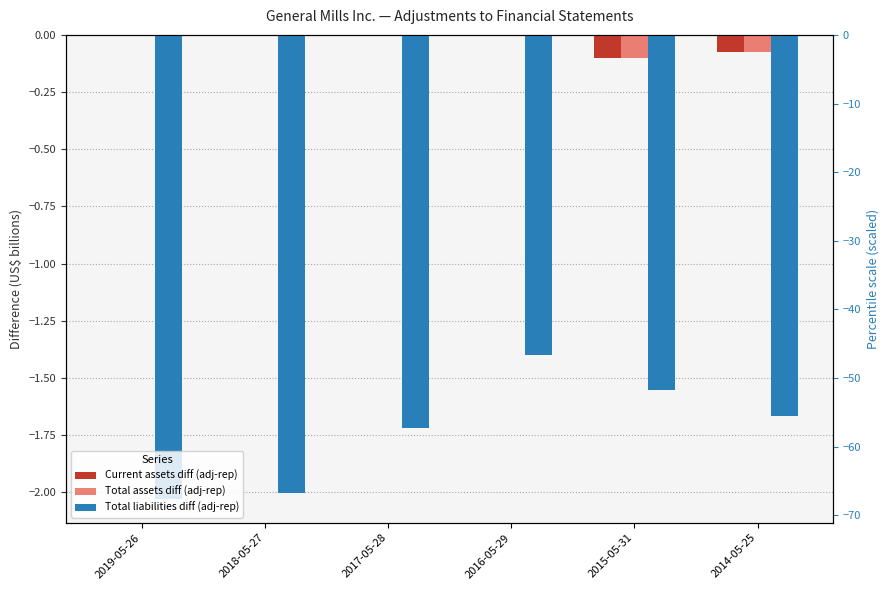

How many values in the Current assets diff (adj-rep) series are below 0?

2